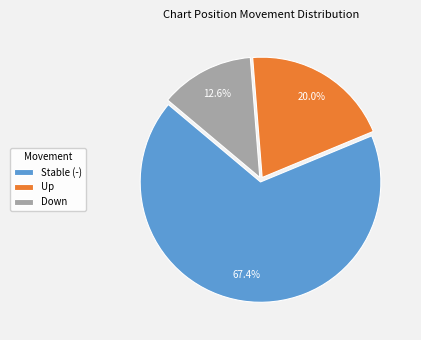

Approximately how many times larger is the value at Up compared to Down?

1.6